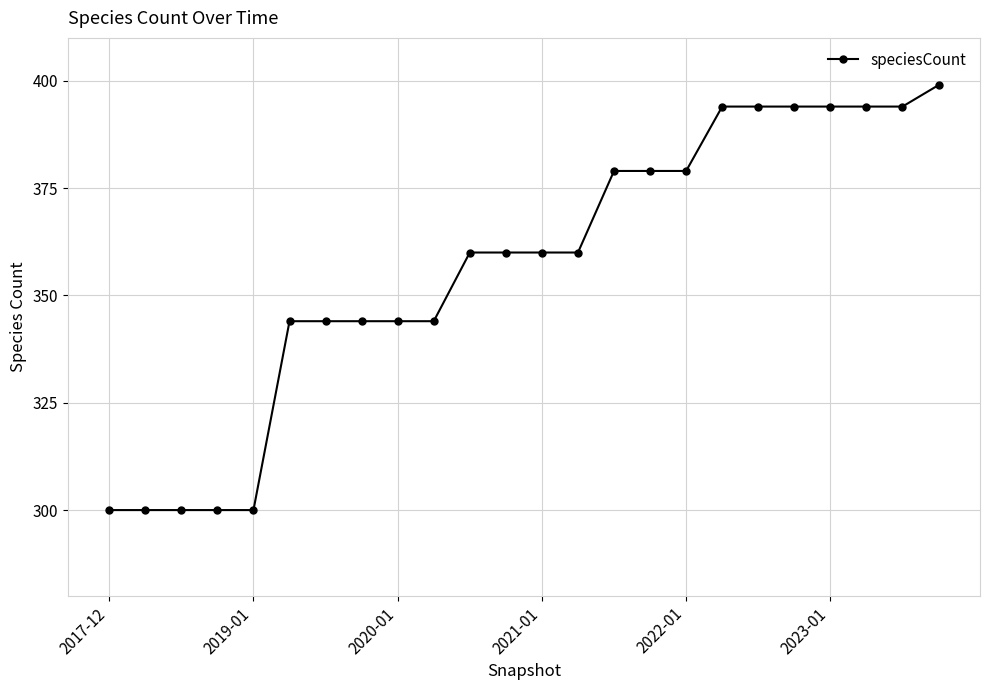

What is the sum of all values?

8560